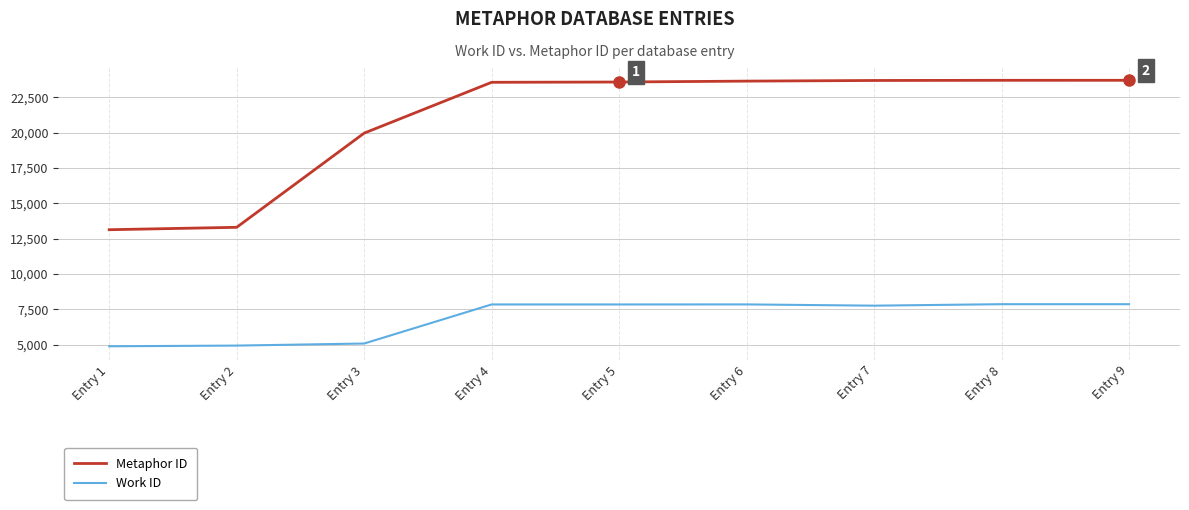

List the series in order of their overall mean, lowest first.

Work ID, Metaphor ID